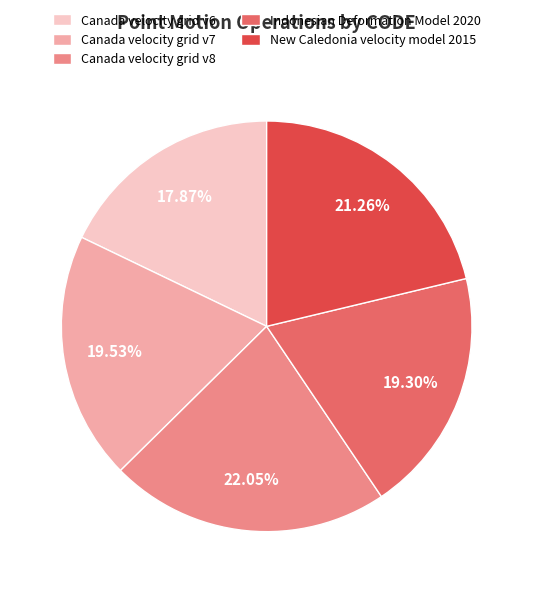

What percentage is the New Caledonia velocity model 2015 slice, to the nearest percent?

21%